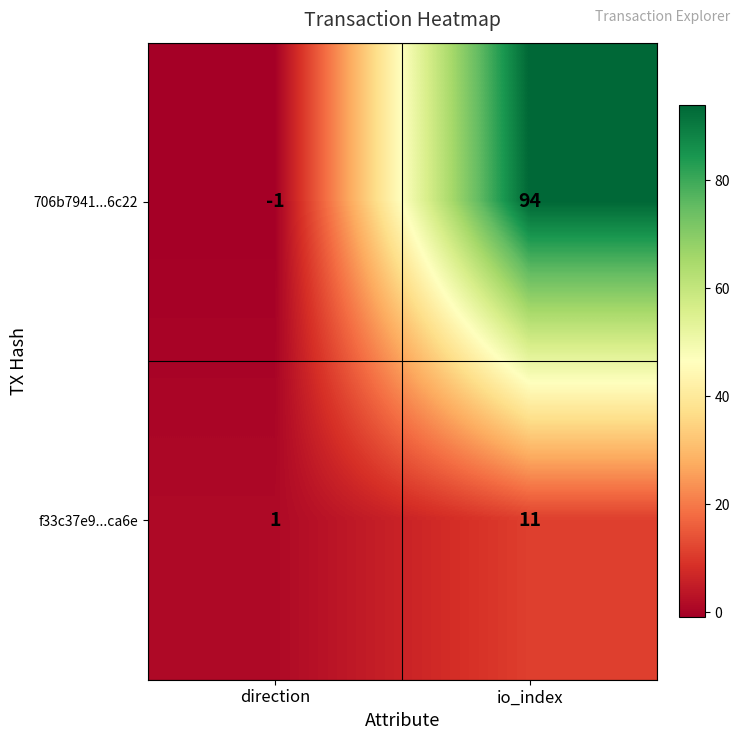

Which category has the lowest value across all series?

direction